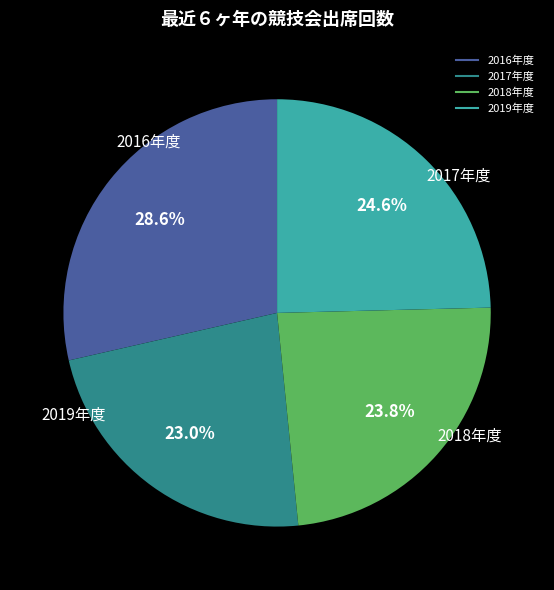

Count the number of slices in the pie.

4